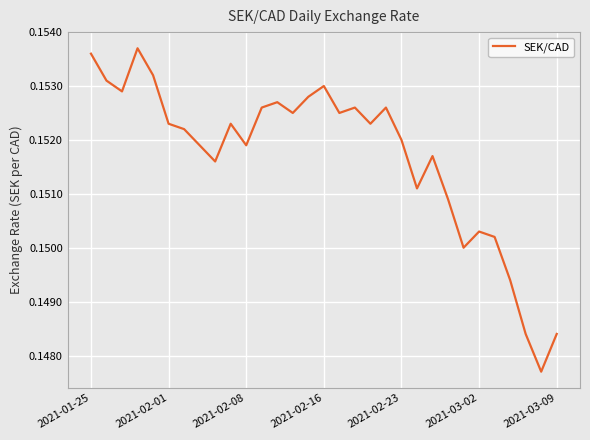

The chart shows a value of 0.3 at 2021-02-23. True or false?

False